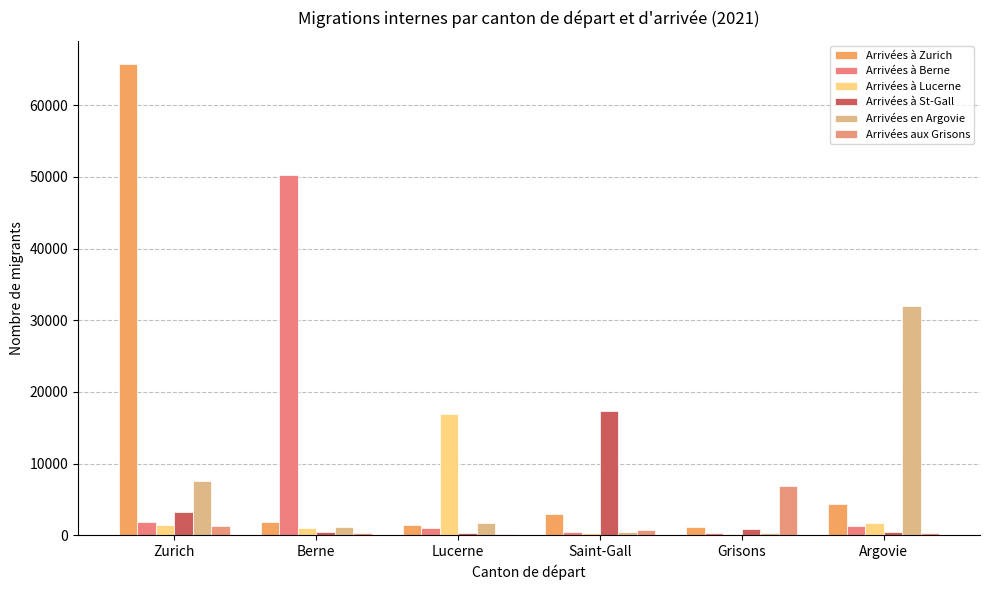

List the series in order of their peak value, lowest first.

Arrivées aux Grisons, Arrivées à Lucerne, Arrivées à St-Gall, Arrivées en Argovie, Arrivées à Berne, Arrivées à Zurich